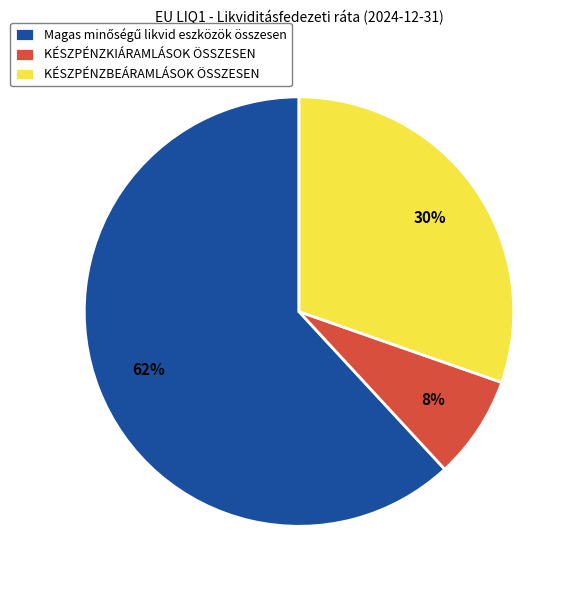

What is the smallest slice in the pie chart?

KÉSZPÉNZKIÁRAMLÁSOK ÖSSZESEN